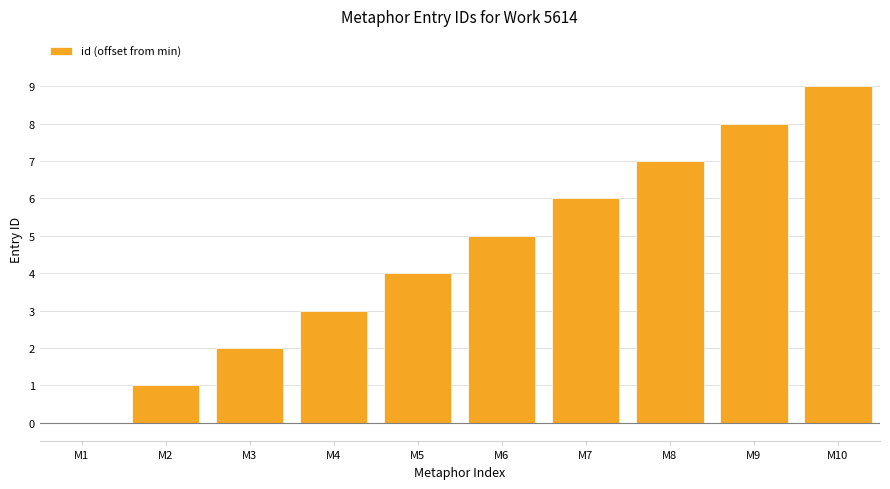

Between M6 and M1, which is larger?

M6